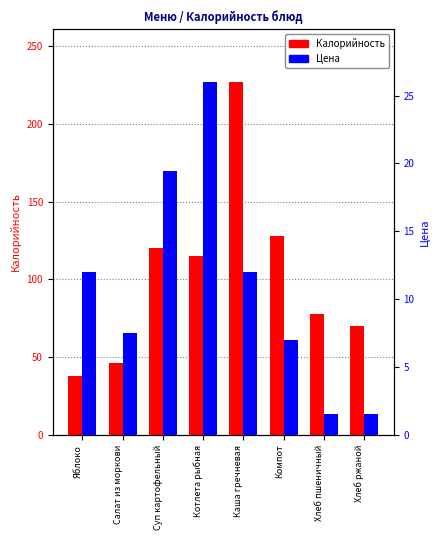

How many data points does each series have?

8